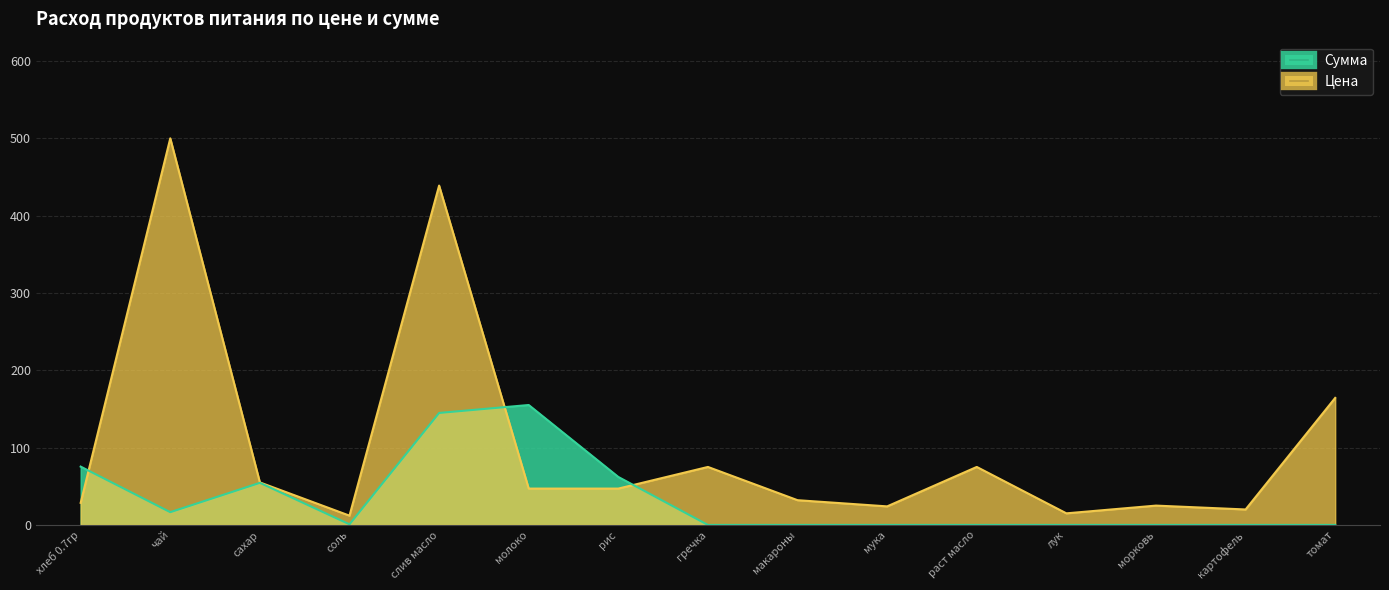

In Сумма, how many points are higher than both neighbors (excluding endpoints)?

2